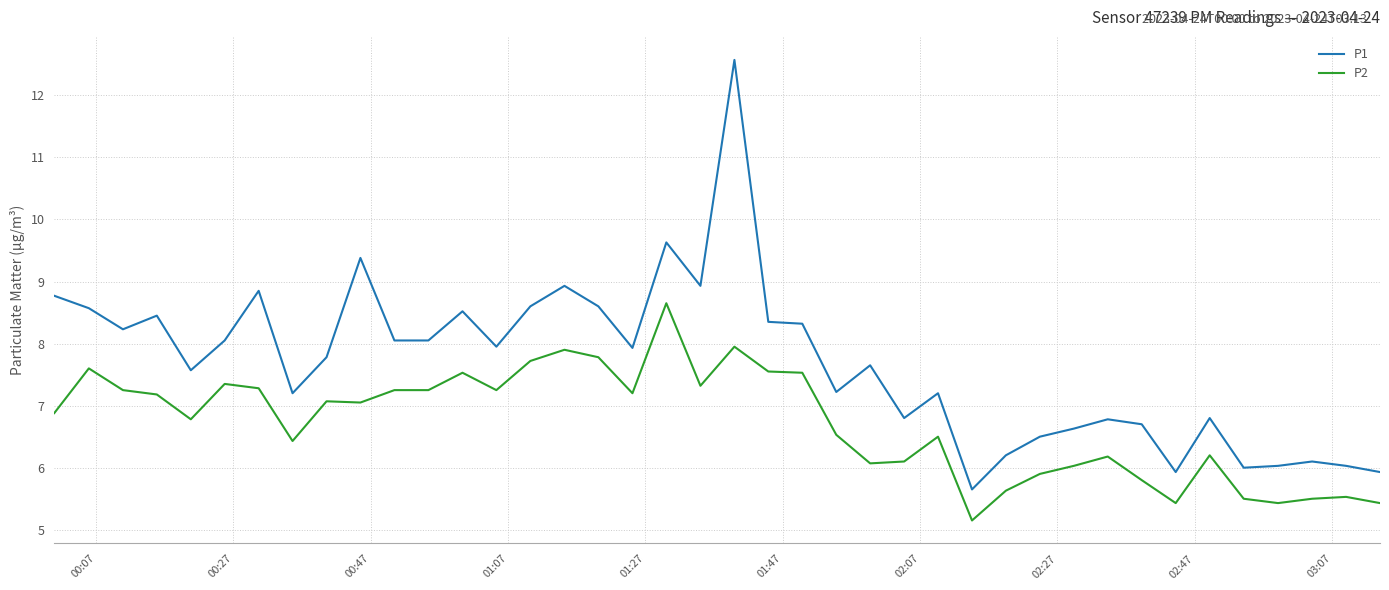

Which series has the largest total across all categories?

P1